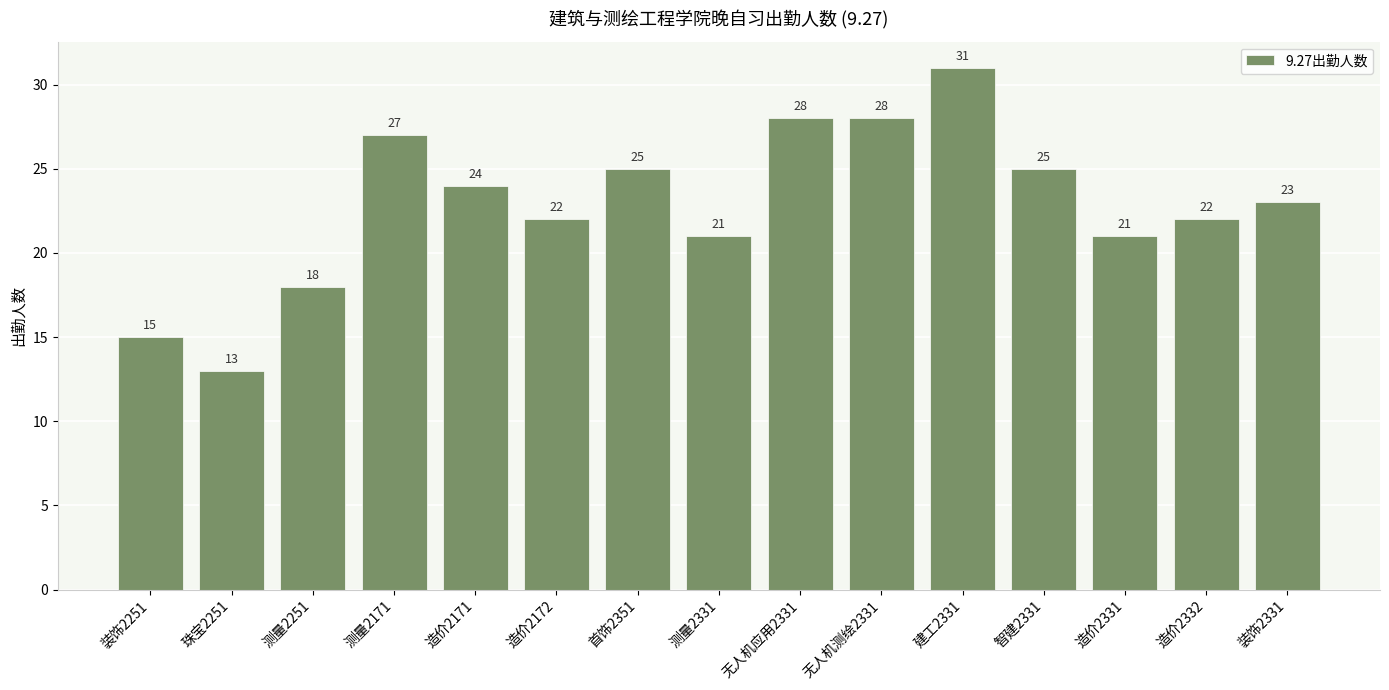

What is the average value?

23